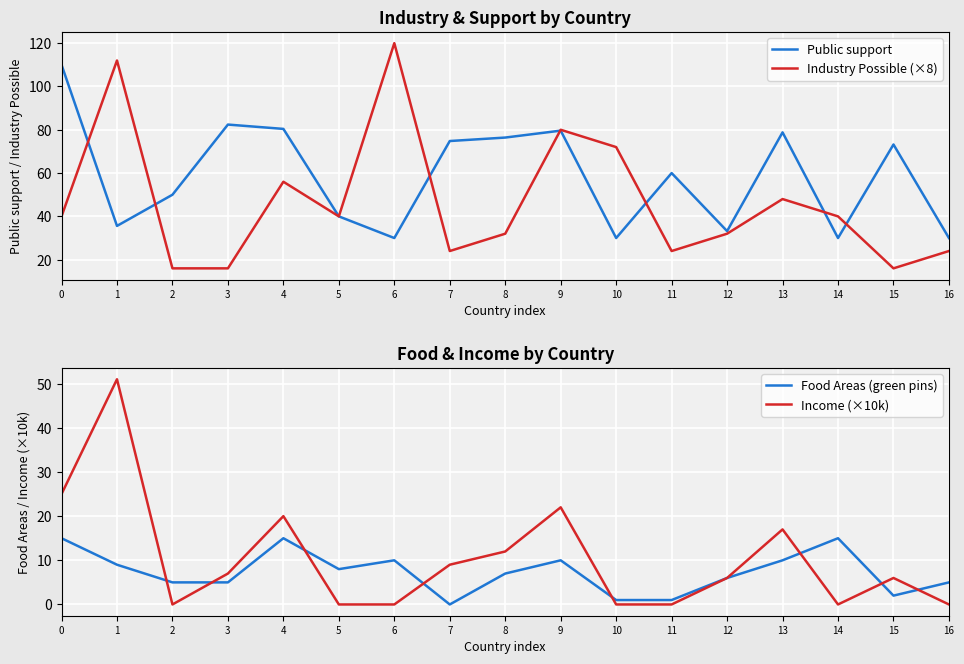

How many data points does each series have?

17